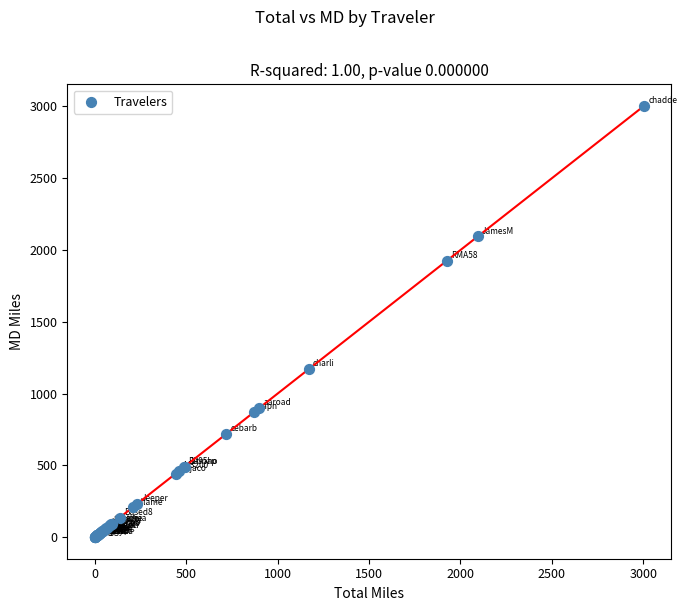

What Y value in the scatter plot is closest to 1501?

1170.4